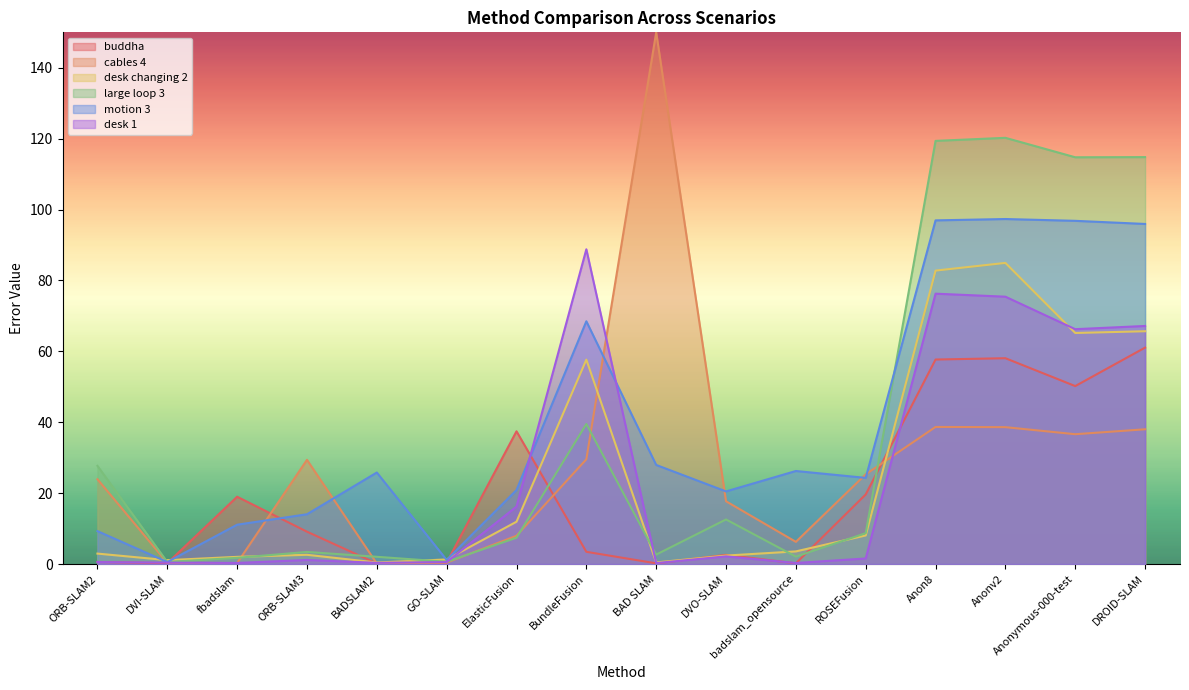

What position from the right is ElasticFusion?

10